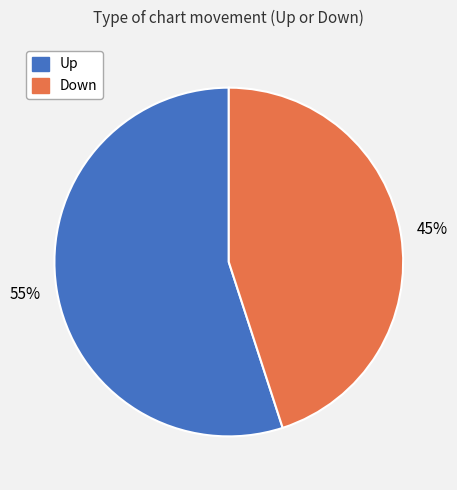

To the nearest percent, what is the average slice percentage?

50%